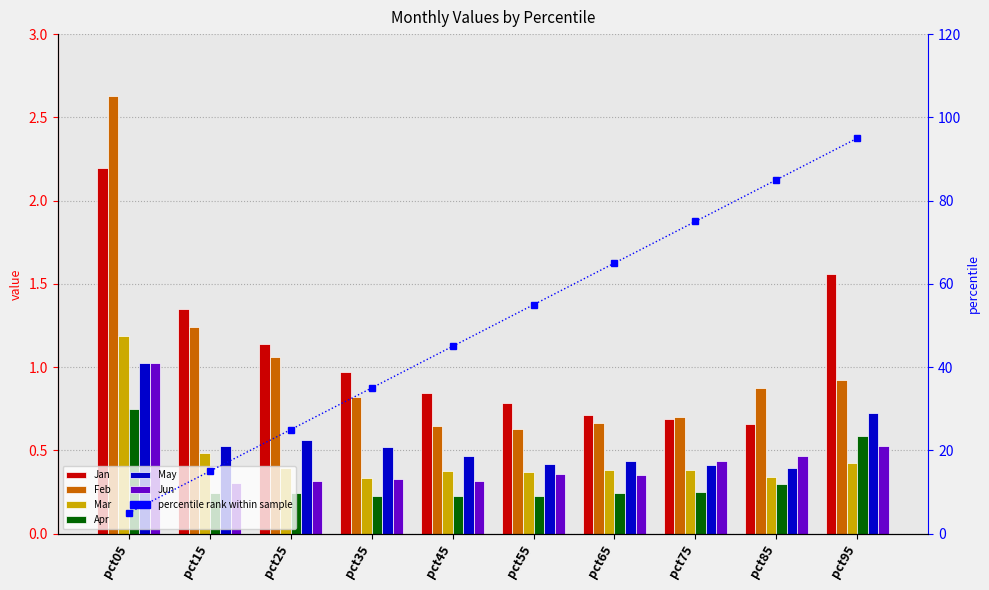

Reading right to left, extract all data points from this chart.

Jan: pct95=1.6	pct85=0.7	pct75=0.7	pct65=0.7	pct55=0.8	pct45=0.8	pct35=1.0	pct25=1.1	pct15=1.3	pct05=2.2
Feb: pct95=0.9	pct85=0.9	pct75=0.7	pct65=0.7	pct55=0.6	pct45=0.6	pct35=0.8	pct25=1.1	pct15=1.2	pct05=2.6
Mar: pct95=0.4	pct85=0.3	pct75=0.4	pct65=0.4	pct55=0.4	pct45=0.4	pct35=0.3	pct25=0.4	pct15=0.5	pct05=1.2
Apr: pct95=0.6	pct85=0.3	pct75=0.3	pct65=0.2	pct55=0.2	pct45=0.2	pct35=0.2	pct25=0.2	pct15=0.2	pct05=0.8
May: pct95=0.7	pct85=0.4	pct75=0.4	pct65=0.4	pct55=0.4	pct45=0.5	pct35=0.5	pct25=0.6	pct15=0.5	pct05=1.0
Jun: pct95=0.5	pct85=0.5	pct75=0.4	pct65=0.4	pct55=0.4	pct45=0.3	pct35=0.3	pct25=0.3	pct15=0.3	pct05=1.0